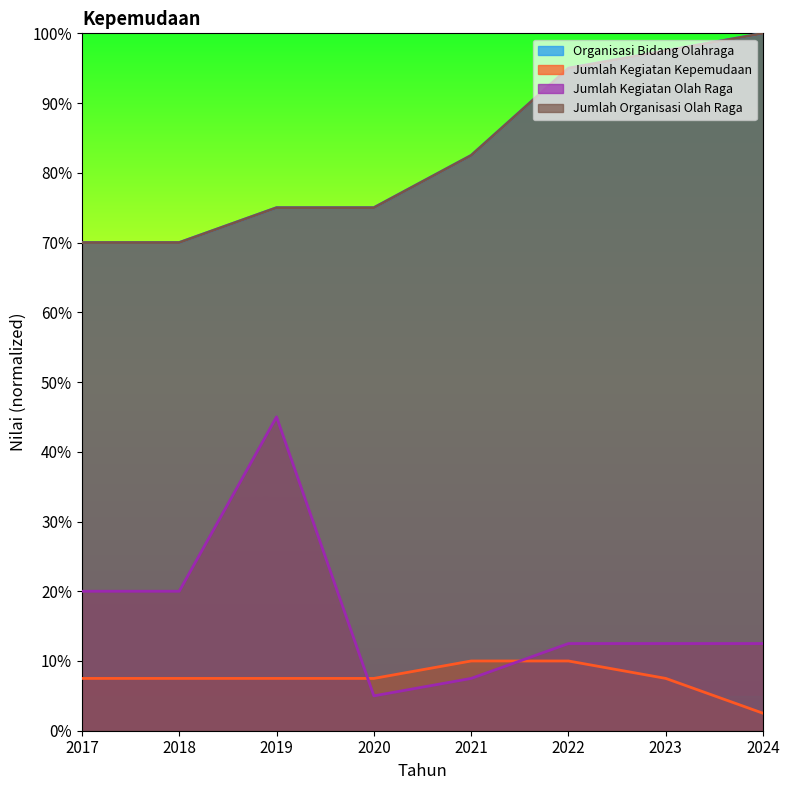

True or false: Jumlah Kegiatan Olah Raga and Jumlah Kegiatan Kepemudaan intersect in this chart.

True